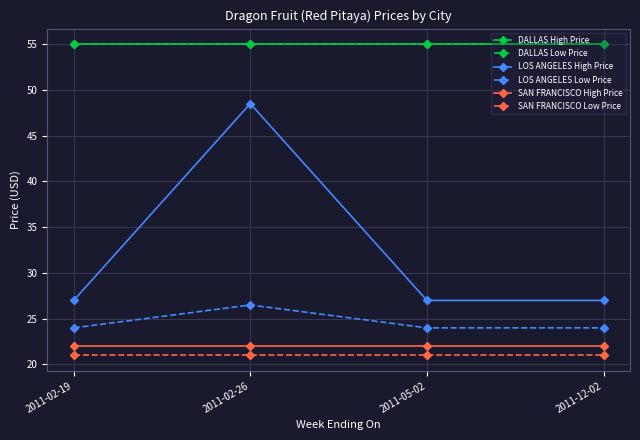

What is the minimum value shown in the chart?

21.0